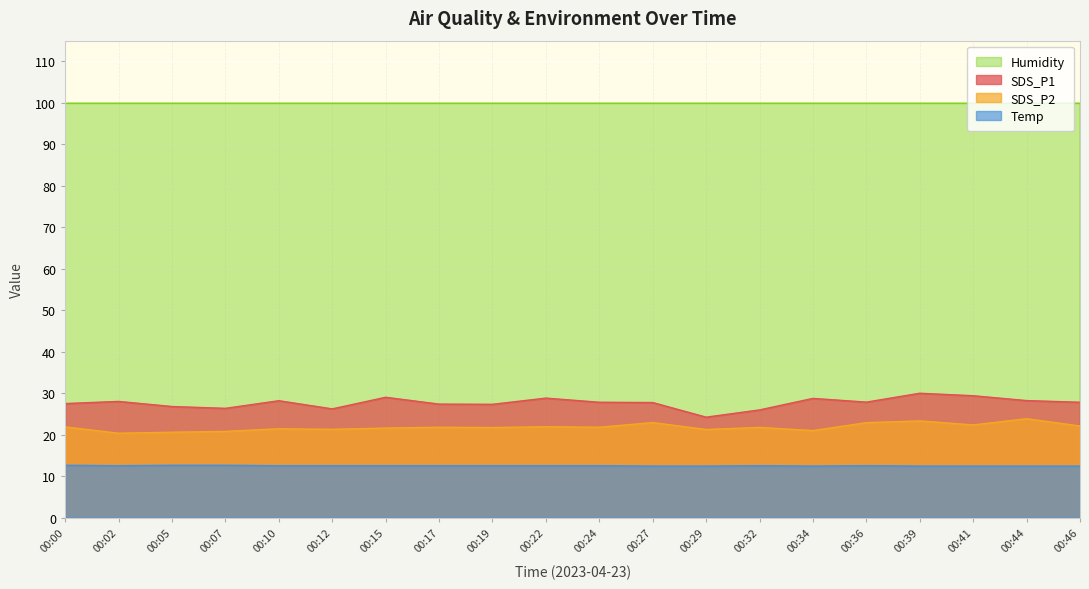

Which series has the largest range (max minus min)?

SDS_P1